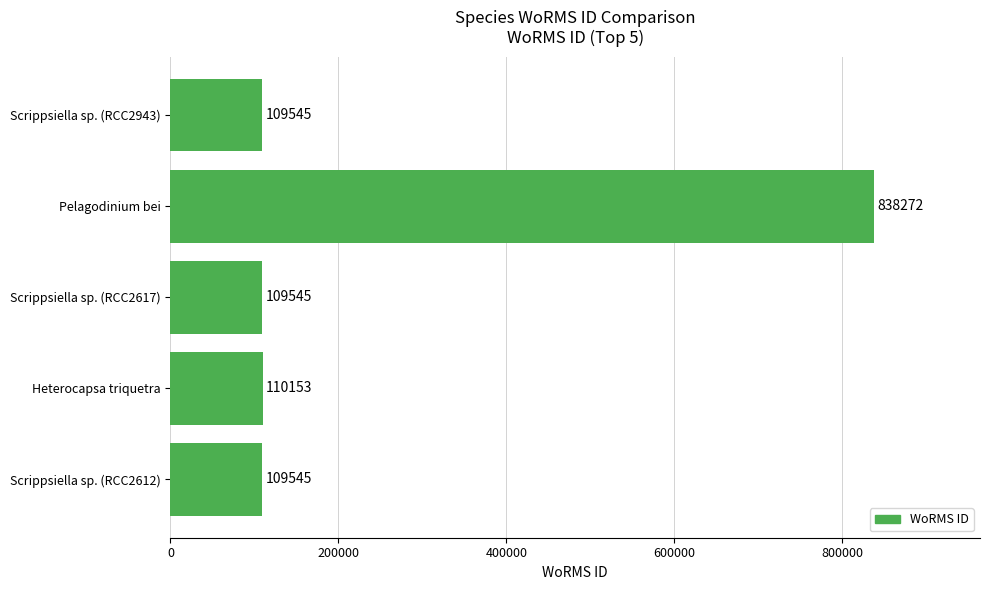

What is the change in value from Pelagodinium bei to Scrippsiella sp. (RCC2943)?

-728727